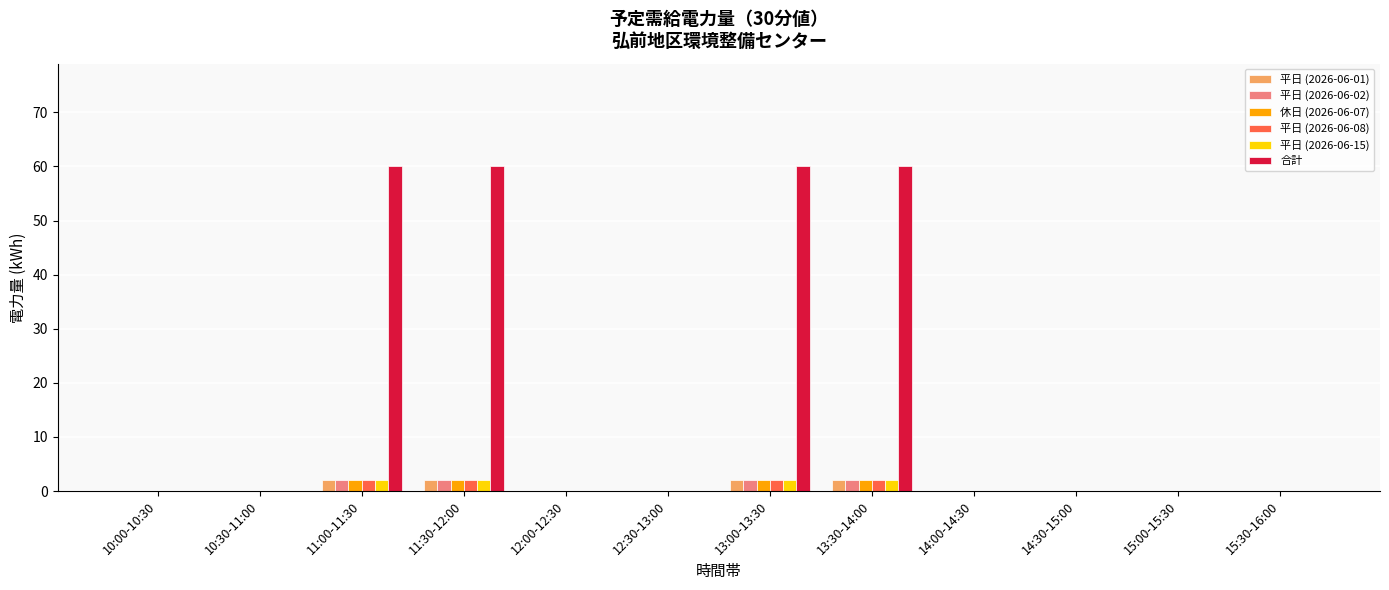

Is it true that 休日 (2026-06-07) equals 0 at 14:00-14:30?

True